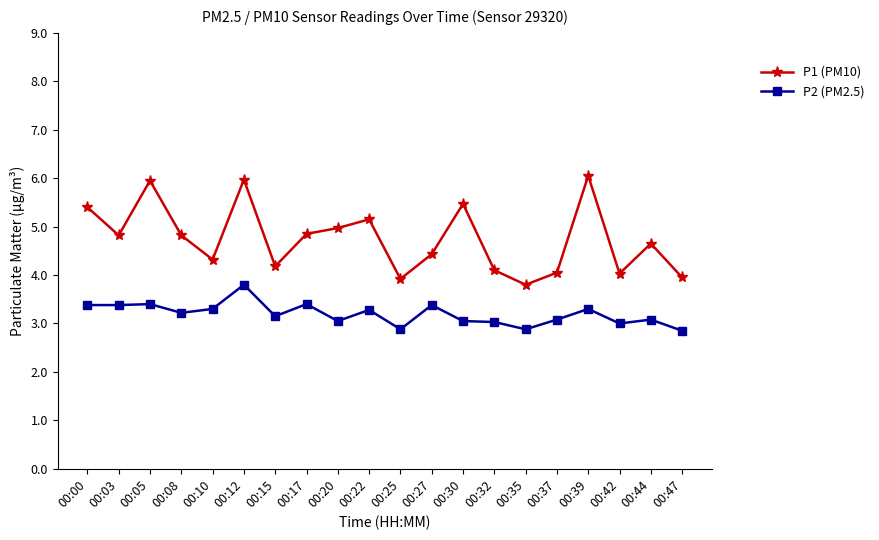

What are all the series names shown in the legend?

P1 (PM10), P2 (PM2.5)